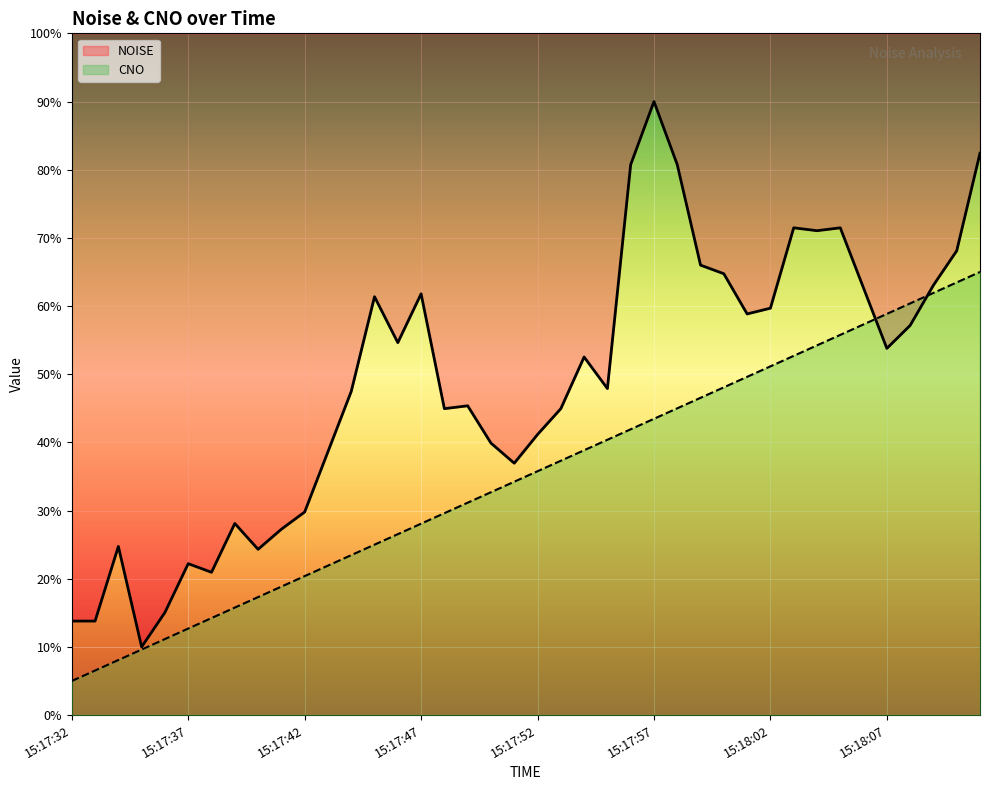

Which label corresponds to the largest value in the chart?

15:17:57